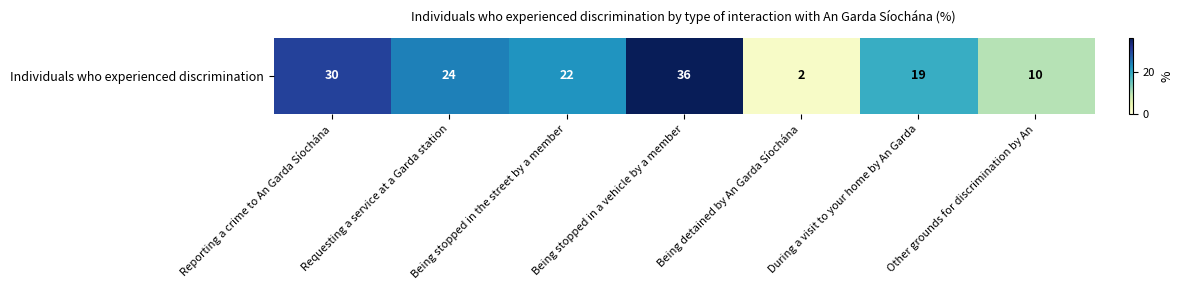

What is the difference between the maximum and minimum values?

34